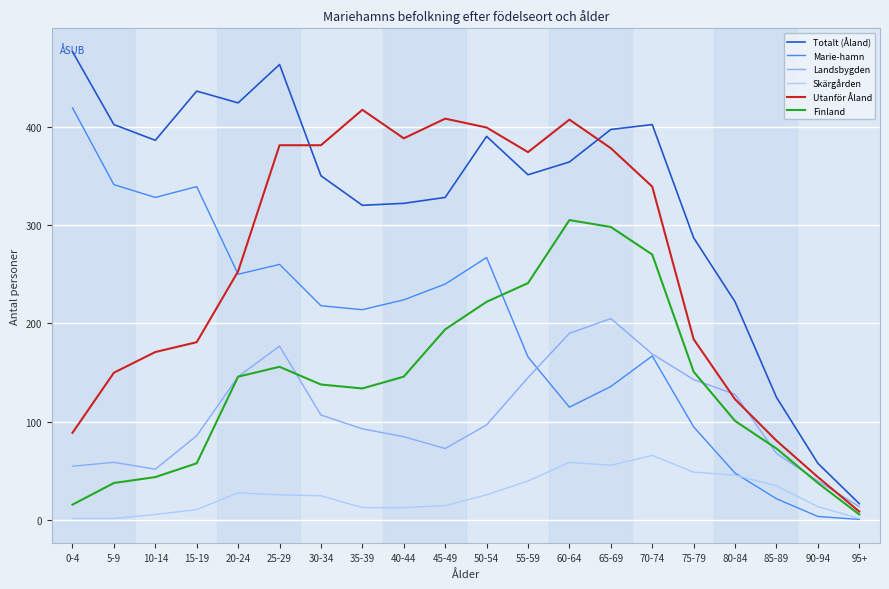

Between 30-34 and 95+, which series saw the biggest shift?

Utanför Åland